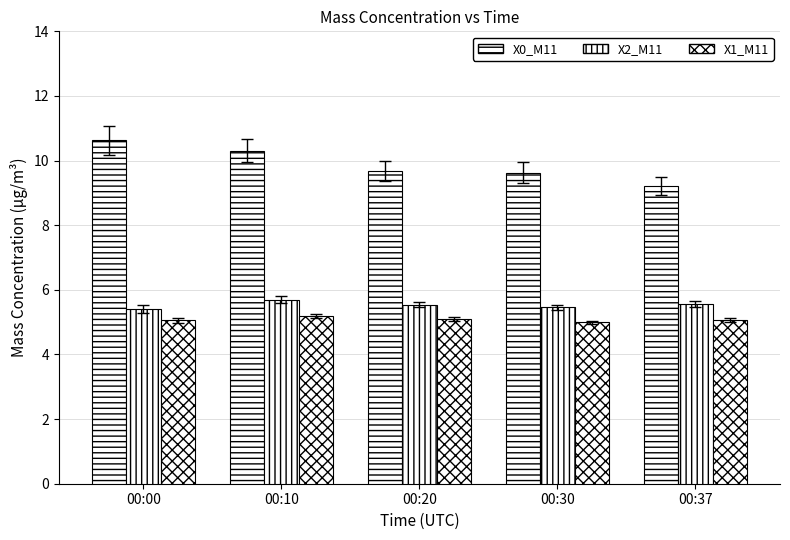

How many distinct data groups are displayed?

3